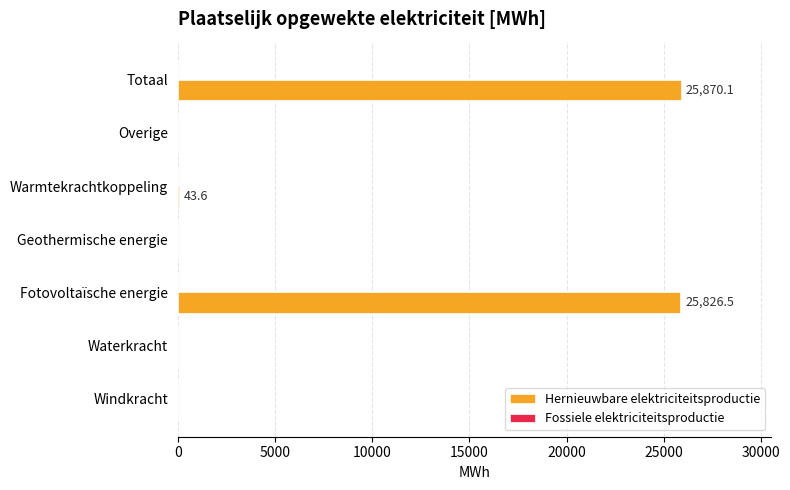

Which has a higher value, Windkracht or Fotovoltaïsche energie?

Fotovoltaïsche energie